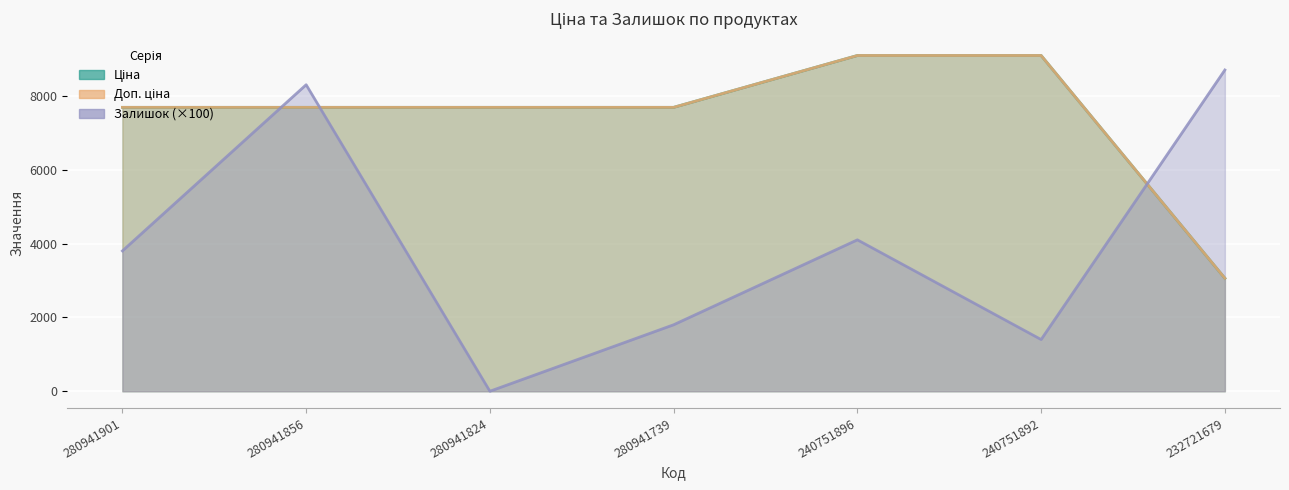

What is the sum of all Залишок values?

28100.0